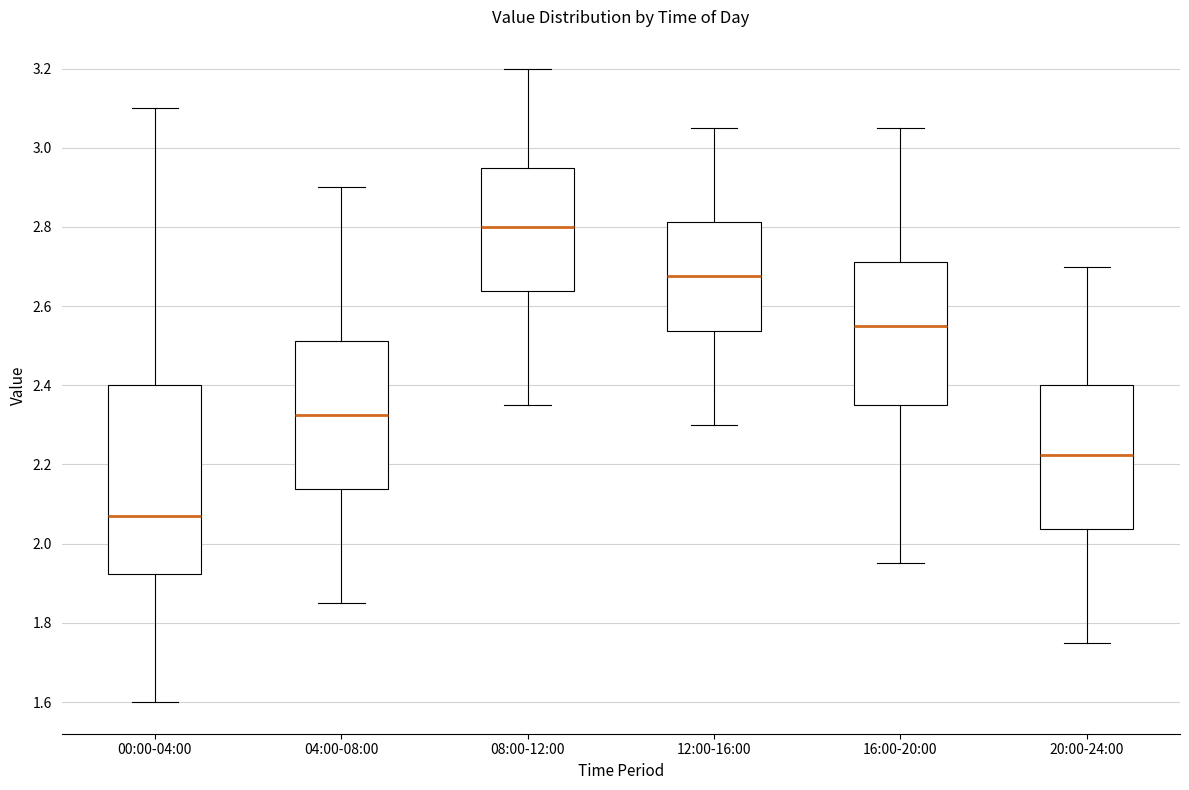

Which box's median line is the lowest?

00:00-04:00